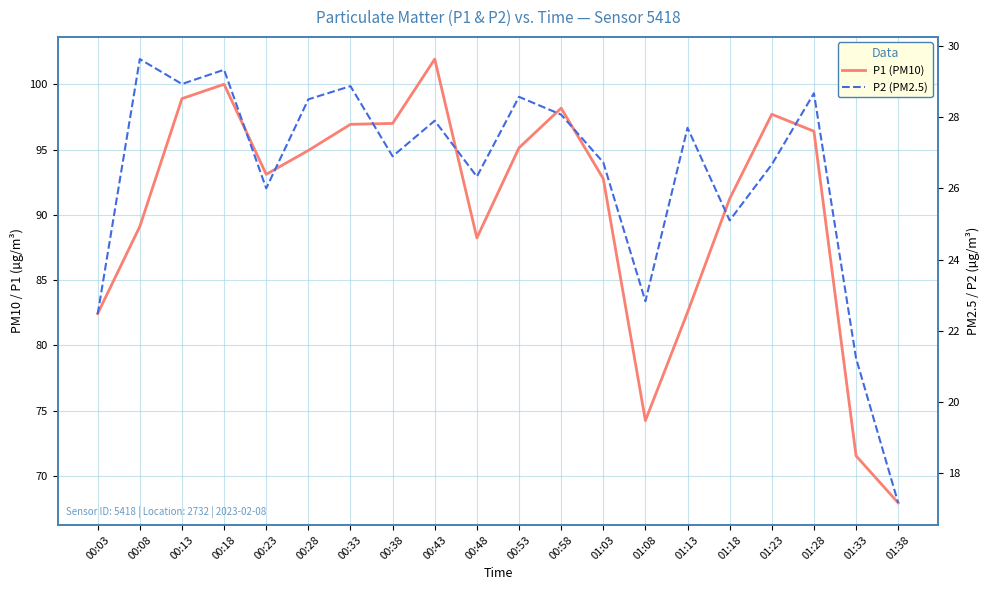

Which series has the widest spread of values?

P1 (PM10)